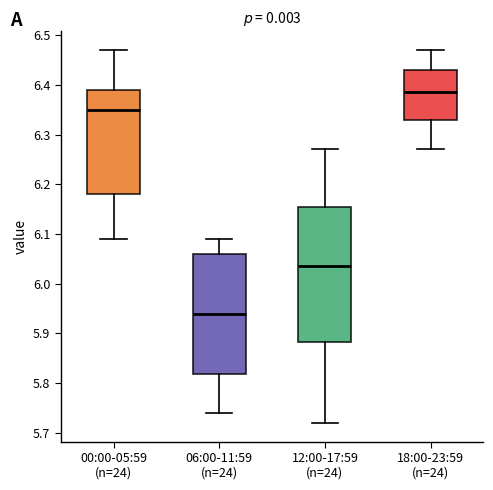

Which box is the tallest, from its lower edge to its upper edge?

12:00-17:59 (n=24)